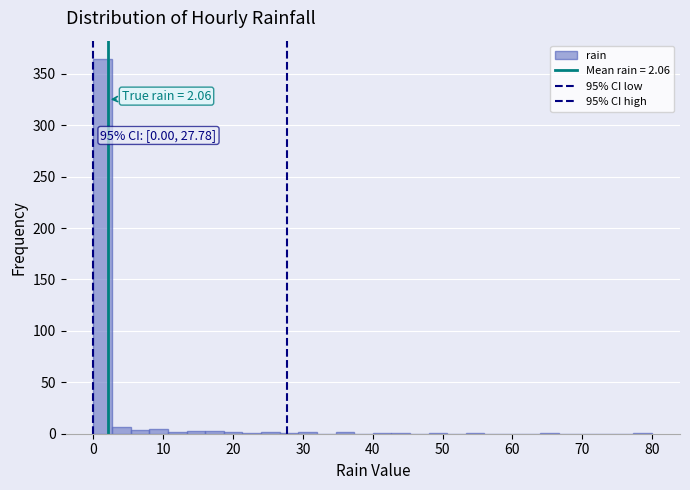

Read against the x-axis, roughly where is the centre of the tallest bar?

1